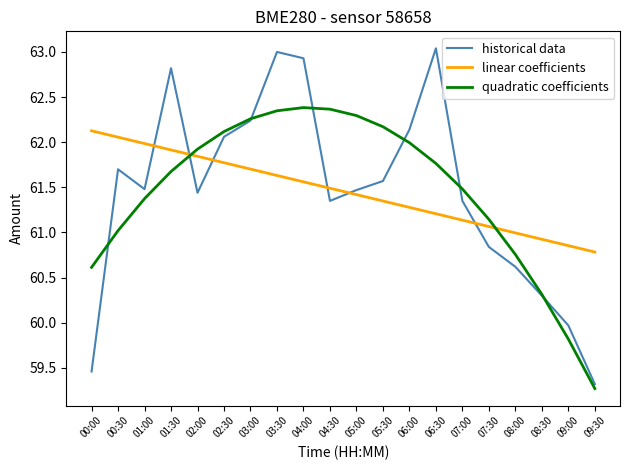

How many times do historical data and quadratic coefficients cross each other?

7